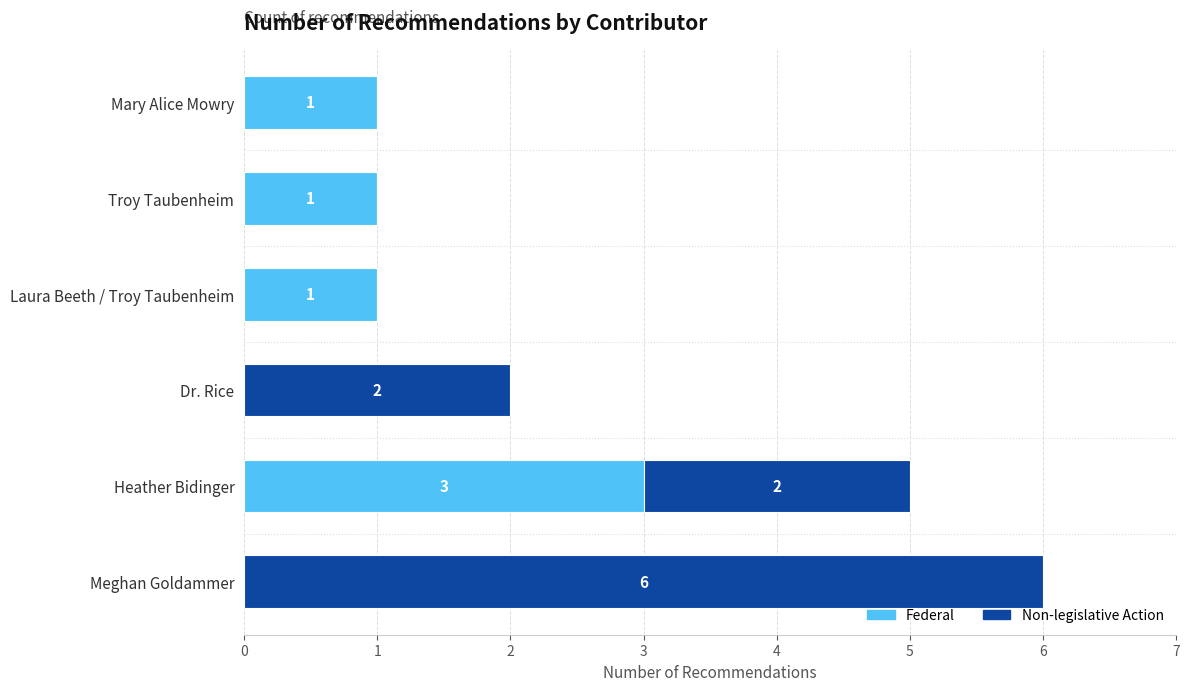

At which category is the sum across all series the highest?

Meghan Goldammer